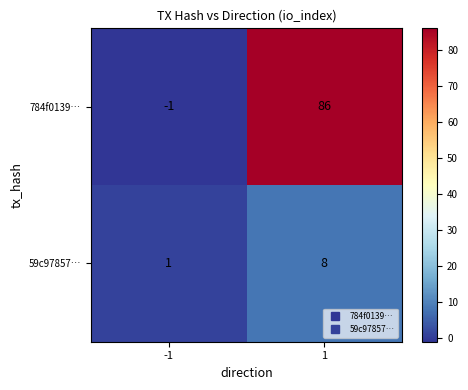

What is the maximum value shown in the chart?

86